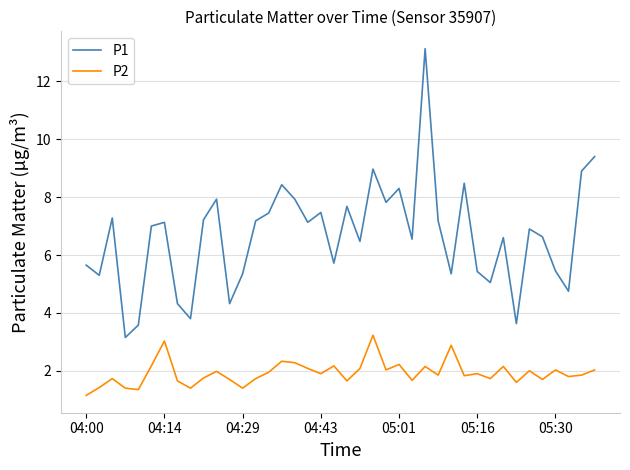

Which series has the largest range (max minus min)?

P1